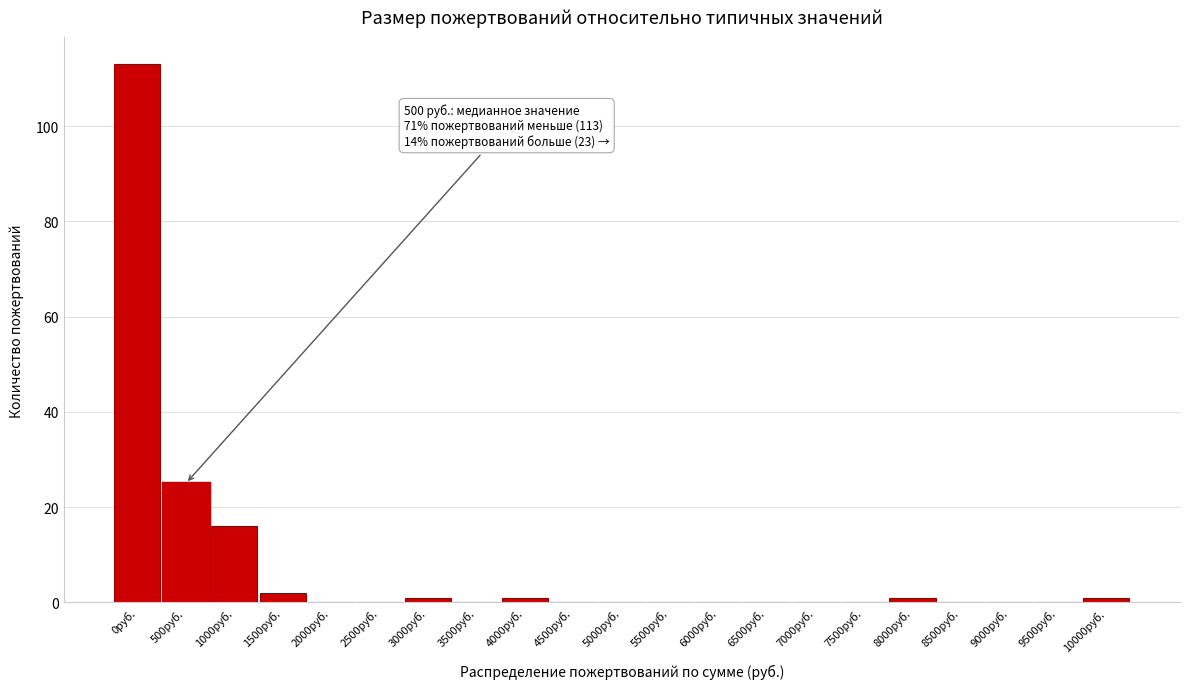

Reading left to right, extract all data points from this chart.

0руб.=113	500руб.=25	1000руб.=16	1500руб.=2	2000руб.=0	2500руб.=0	3000руб.=1	3500руб.=0	4000руб.=1	4500руб.=0	5000руб.=0	5500руб.=0	6000руб.=0	6500руб.=0	7000руб.=0	7500руб.=0	8000руб.=1	8500руб.=0	9000руб.=0	9500руб.=0	10000руб.=1